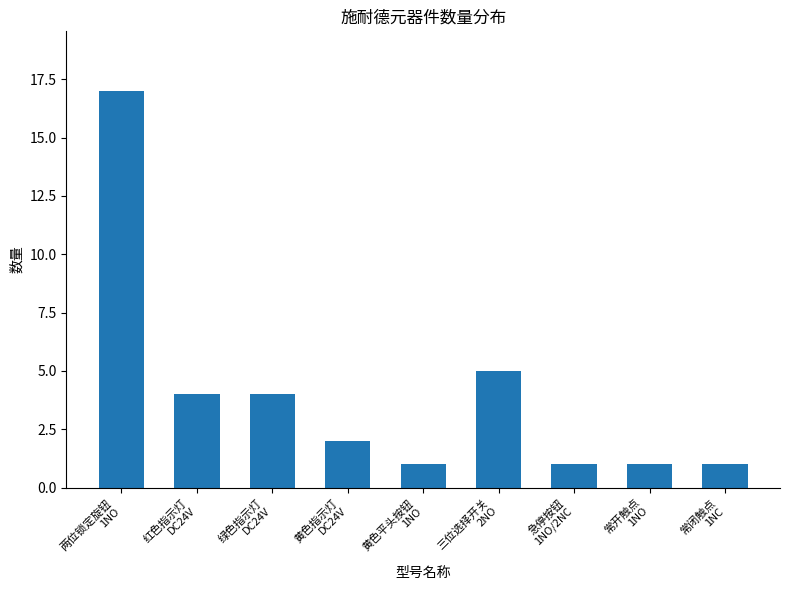

What is the difference between the maximum and second lowest values?

16